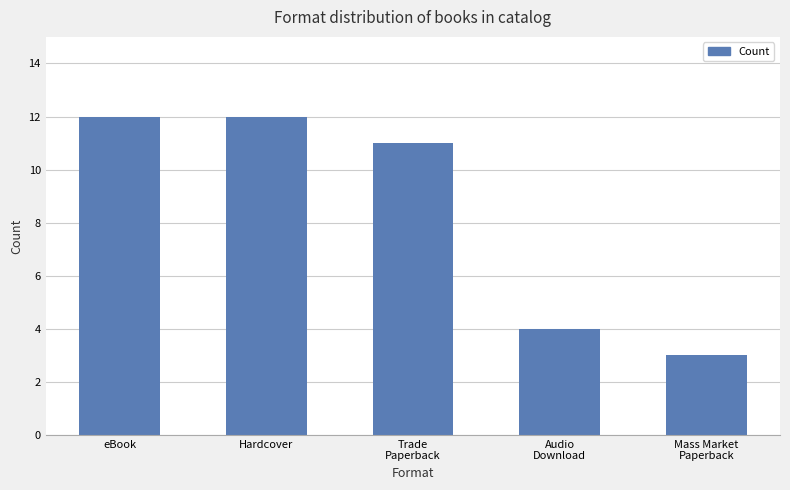

What is the sum of all values?

42